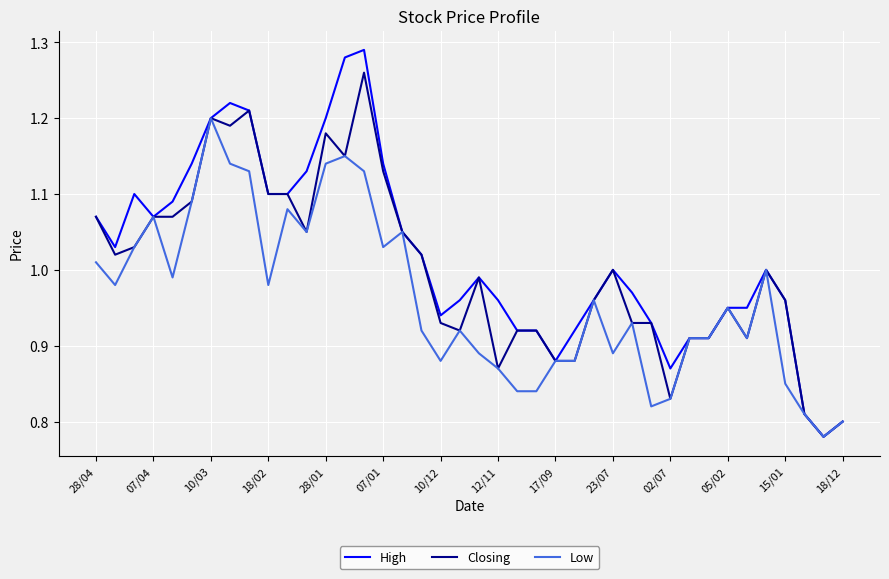

What is the difference between the maximum and minimum values in the Closing series?

0.5